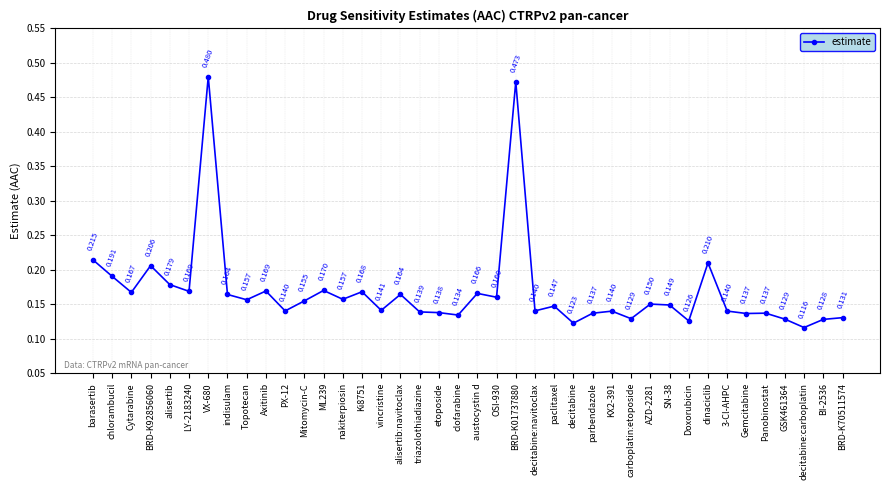

What is the label of the 29th point from the left?

carboplatin:etoposide